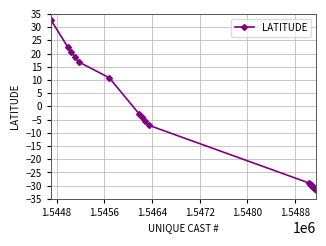

What is the value of the 6th point from the left?

10.8